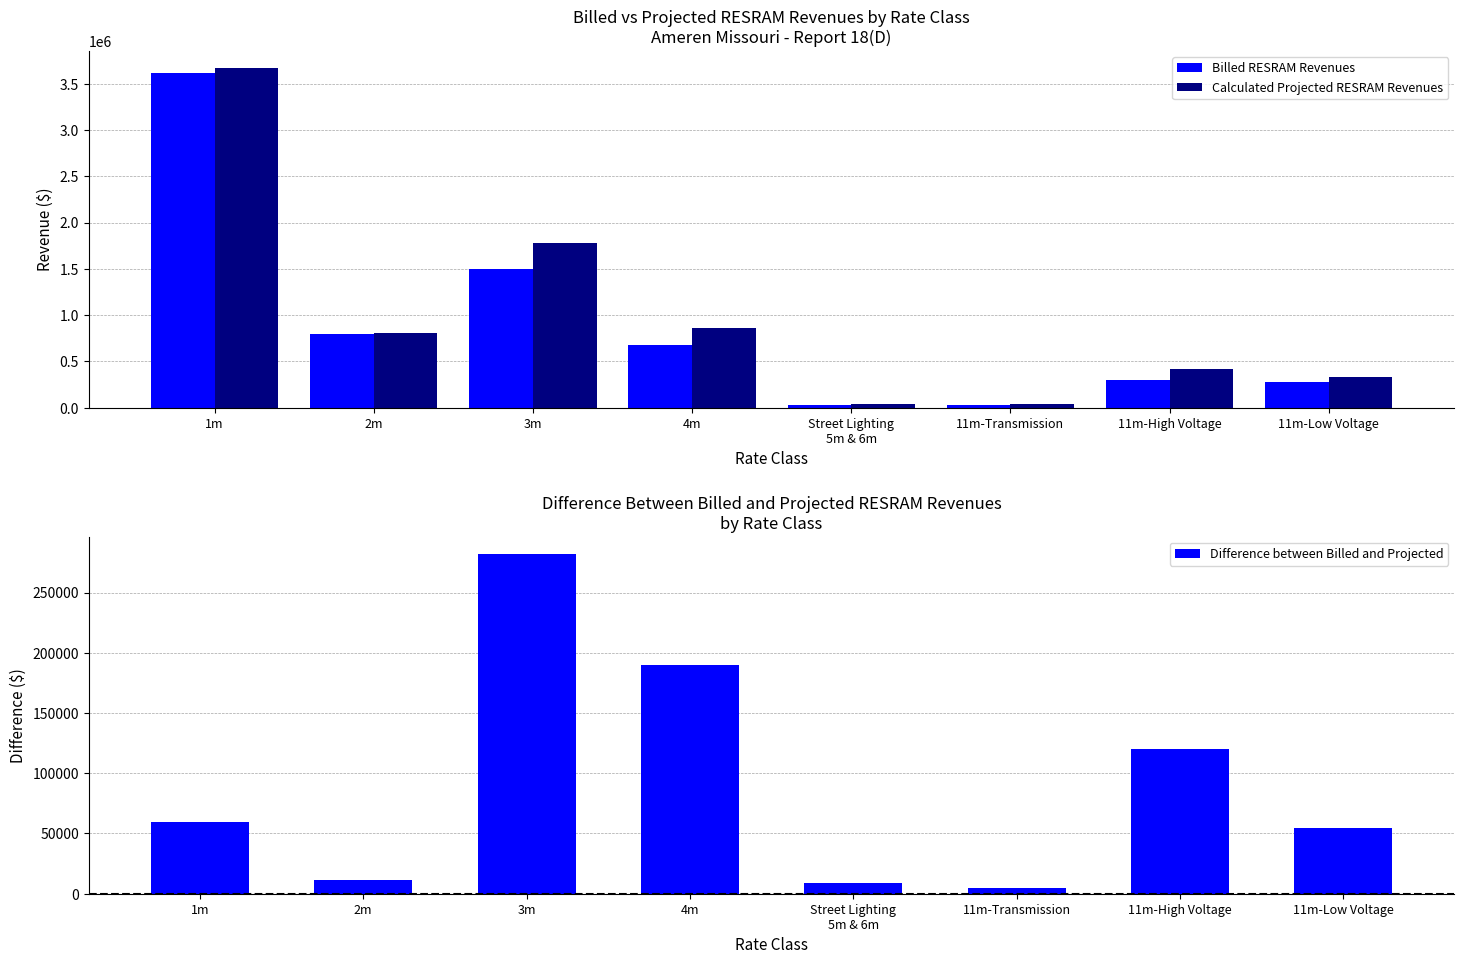

What is the sum of all Billed RESRAM Revenues values?

7204306.7